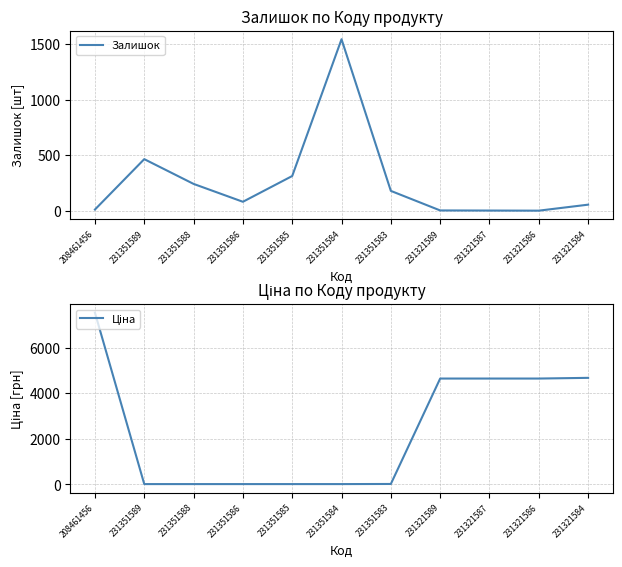

What is the label of the 8th point from the right?

231351586